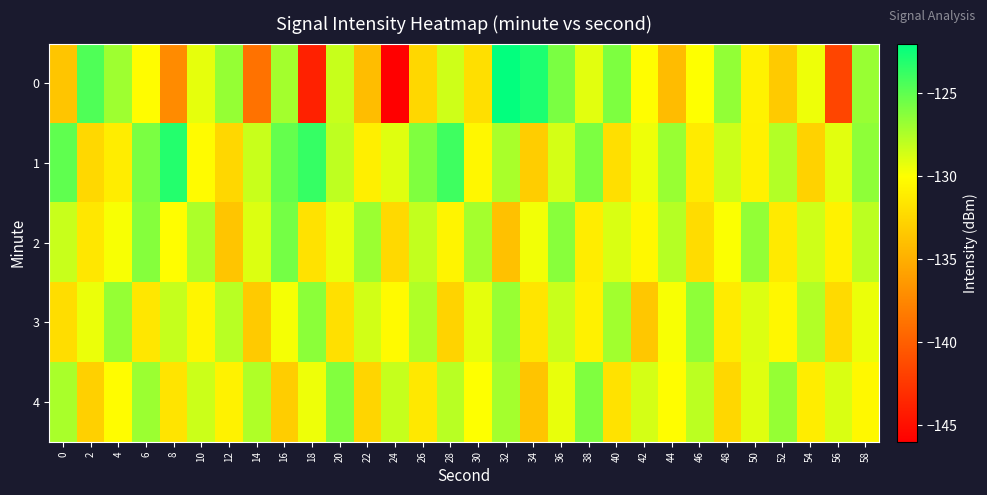

What is the smallest value displayed?

-146.0